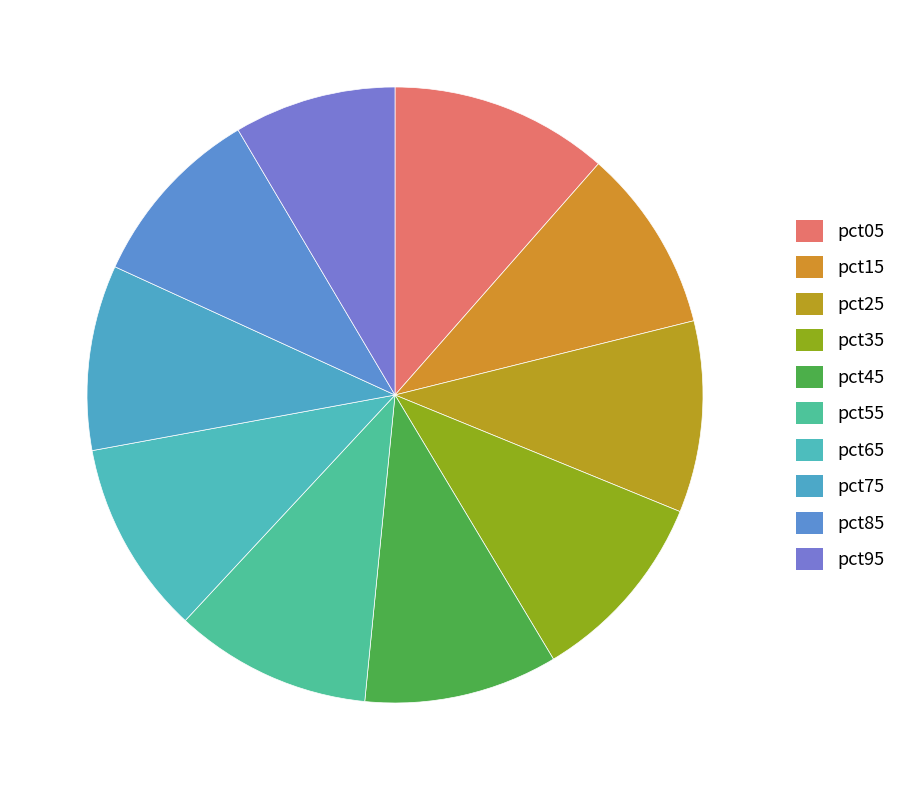

To the nearest percent, what percentage of the pie is pct65?

10%